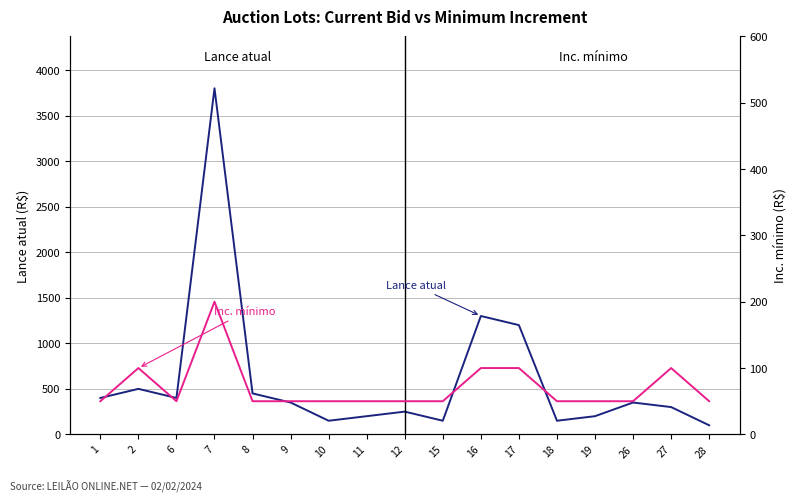

What are all the series names shown in the legend?

Lance atual, Inc. mínimo